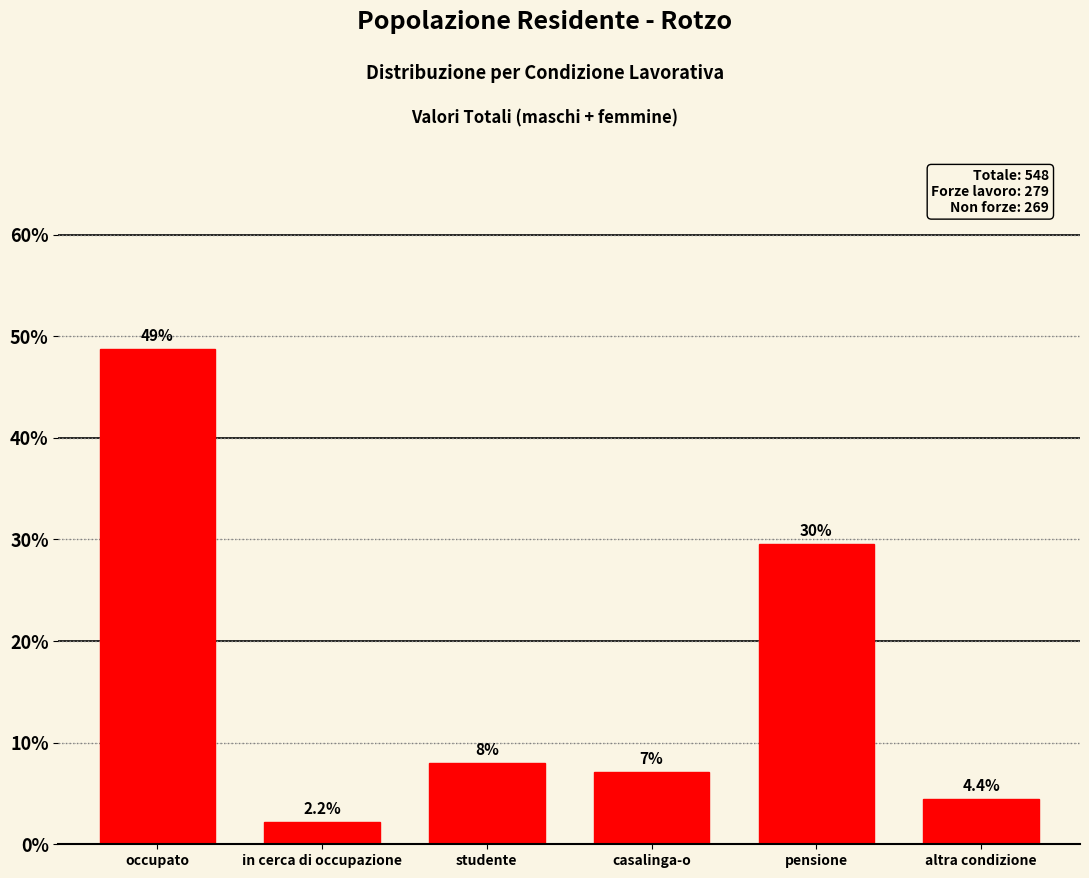

Reading left to right, what are all the values shown in this chart?

48.7	2.2	8.0	7.1	29.6	4.4